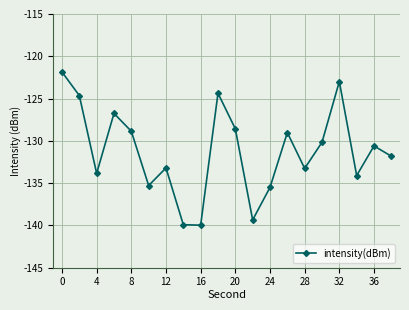

What is the value of the 4th point from the left?

-126.8